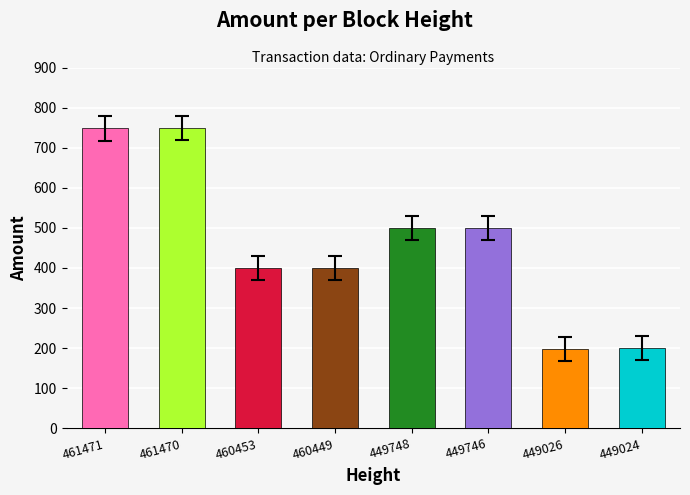

Which label corresponds to the smallest value in the chart?

449026